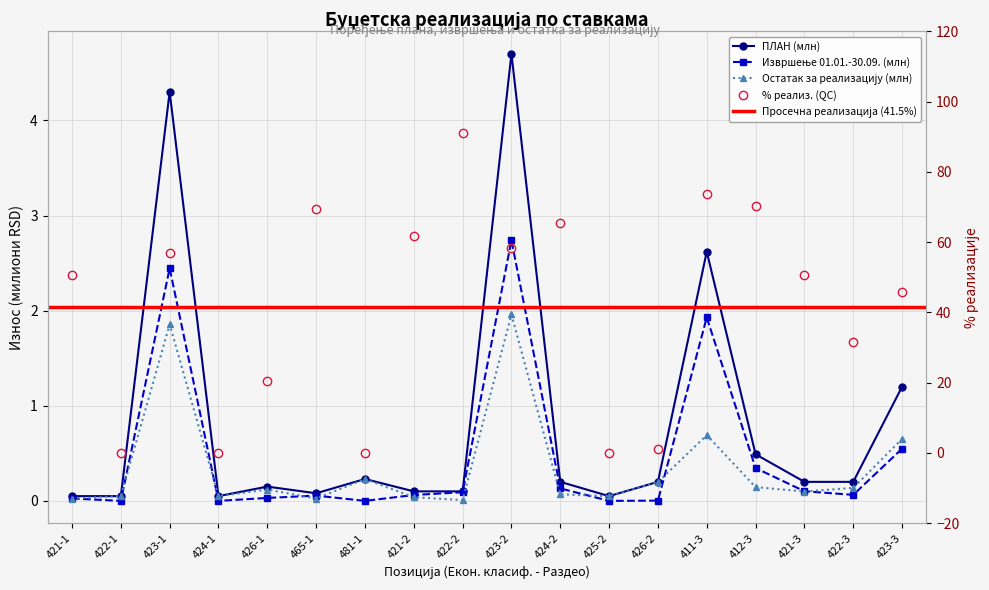

Is it true that Извршење 01.01.-30.09. equals 1.5 at 425-2?

False